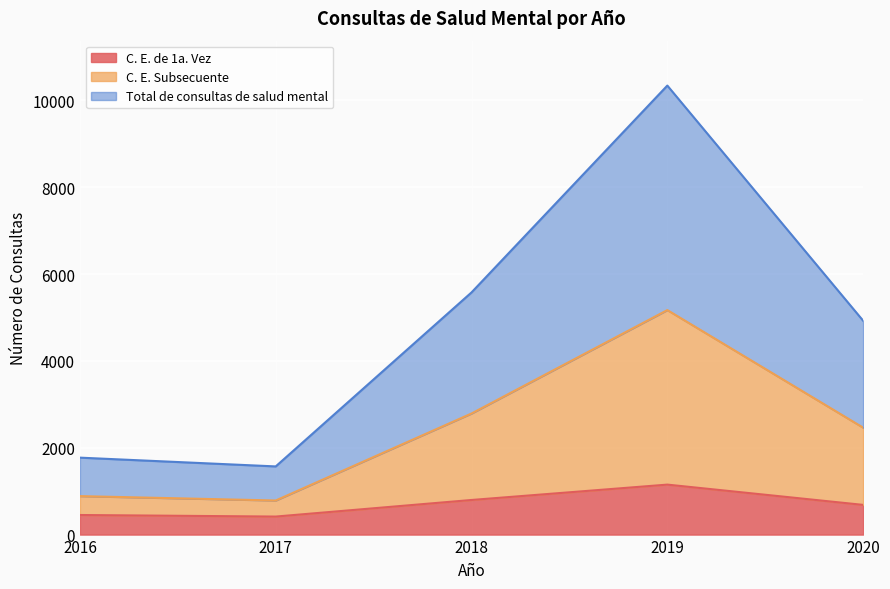

What are all the series names shown in the legend?

C. E. de 1a. Vez, C. E. Subsecuente, Total de consultas de salud mental